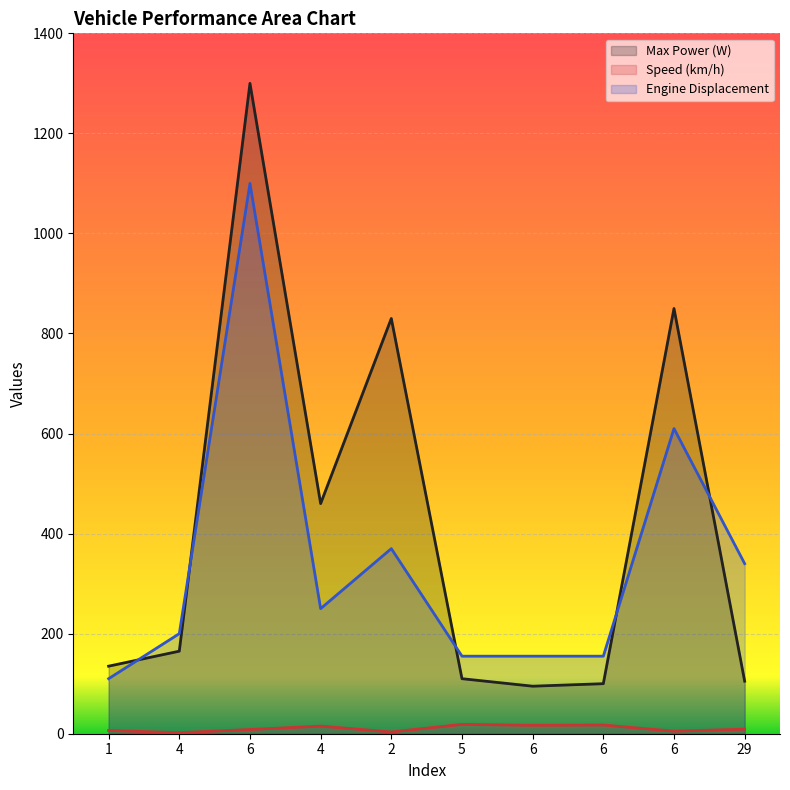

Is the value of Engine Displacement at 29 greater than the value of Max Power (W) at 4?

Yes